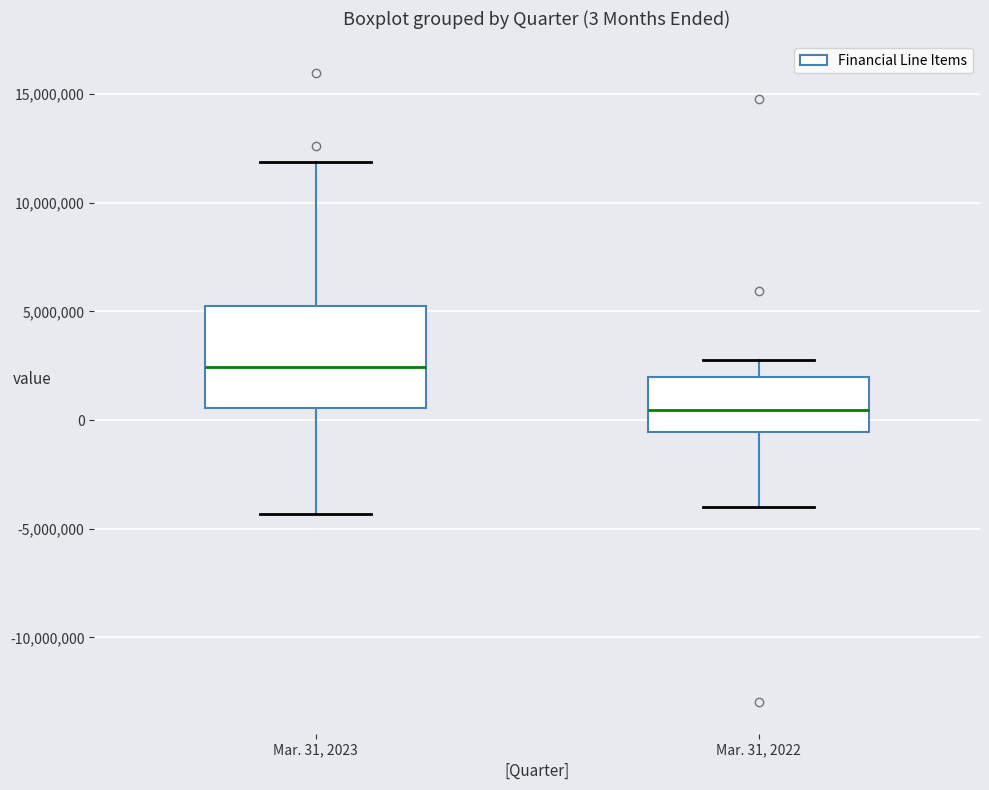

Which box has the lowest median line?

Mar. 31, 2022